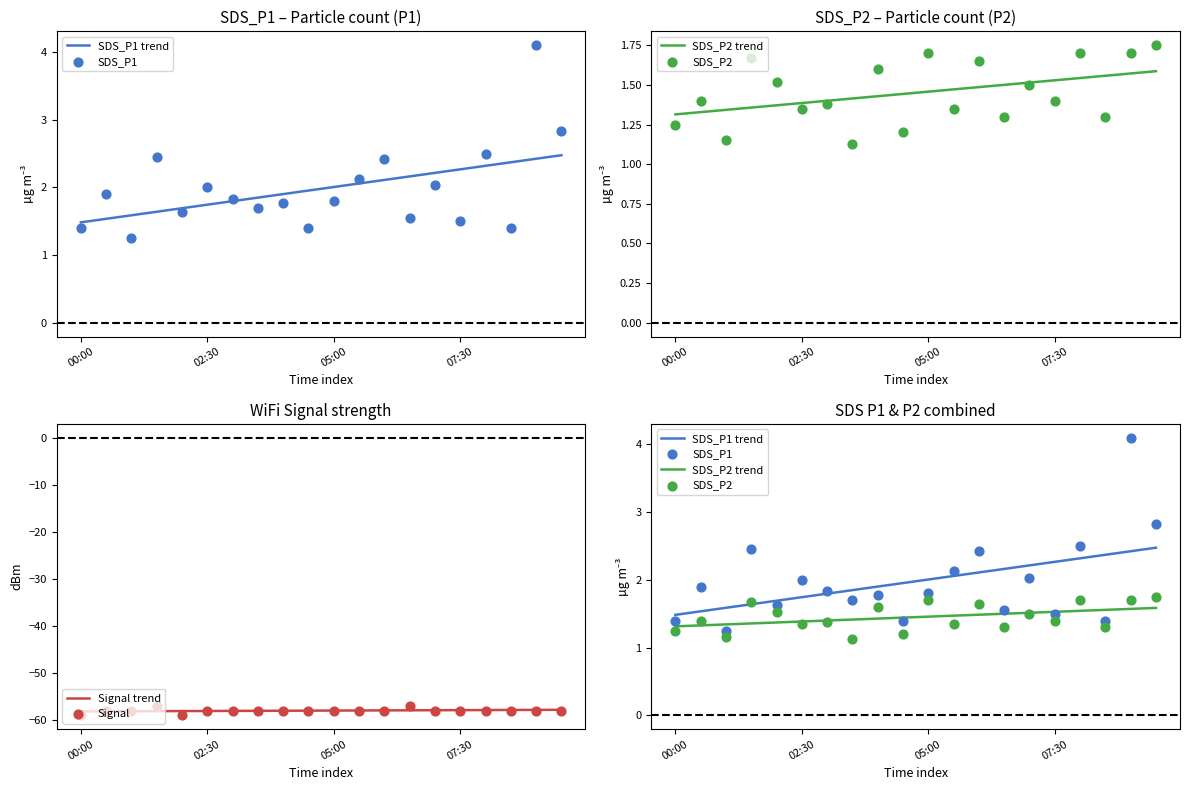

At which category is the sum across all series the highest?

18